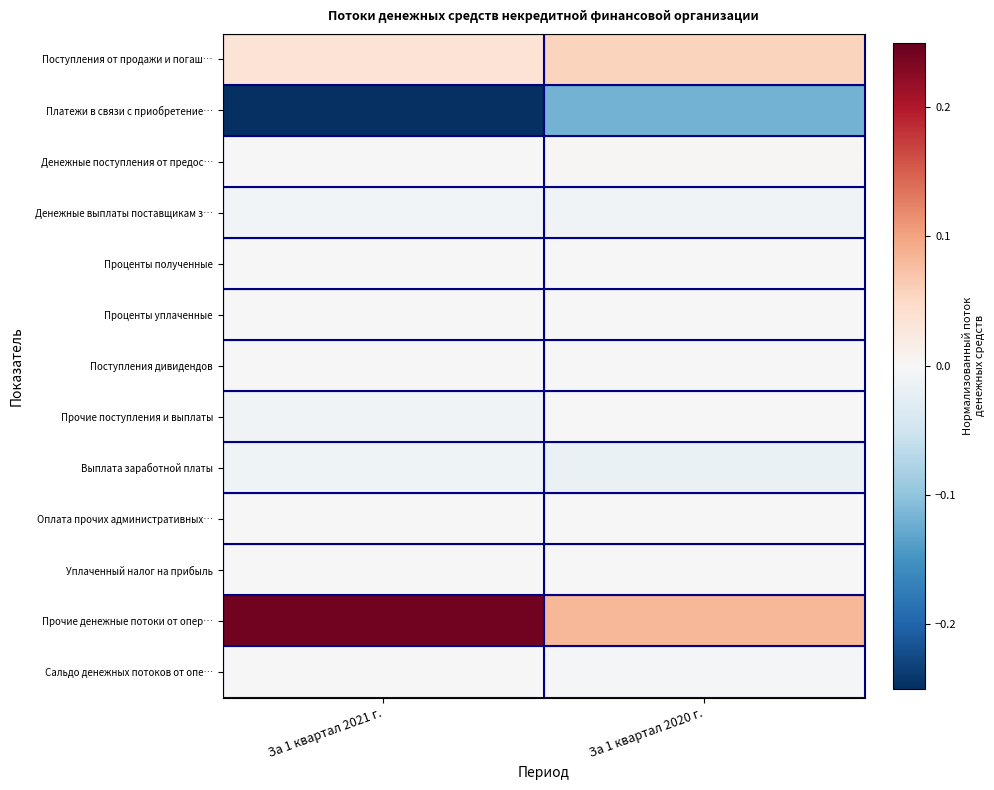

Rank the series by their maximum value, from highest to lowest.

Прочие денежные потоки от опер…, Поступления от продажи и погаш…, Денежные поступления от предос…, Сальдо денежных потоков от опе…, Проценты полученные, Прочие поступления и выплаты, Поступления дивидендов, Проценты уплаченные, Уплаченный налог на прибыль, Оплата прочих административных…, Денежные выплаты поставщикам з…, Выплата заработной платы, Платежи в связи с приобретение…